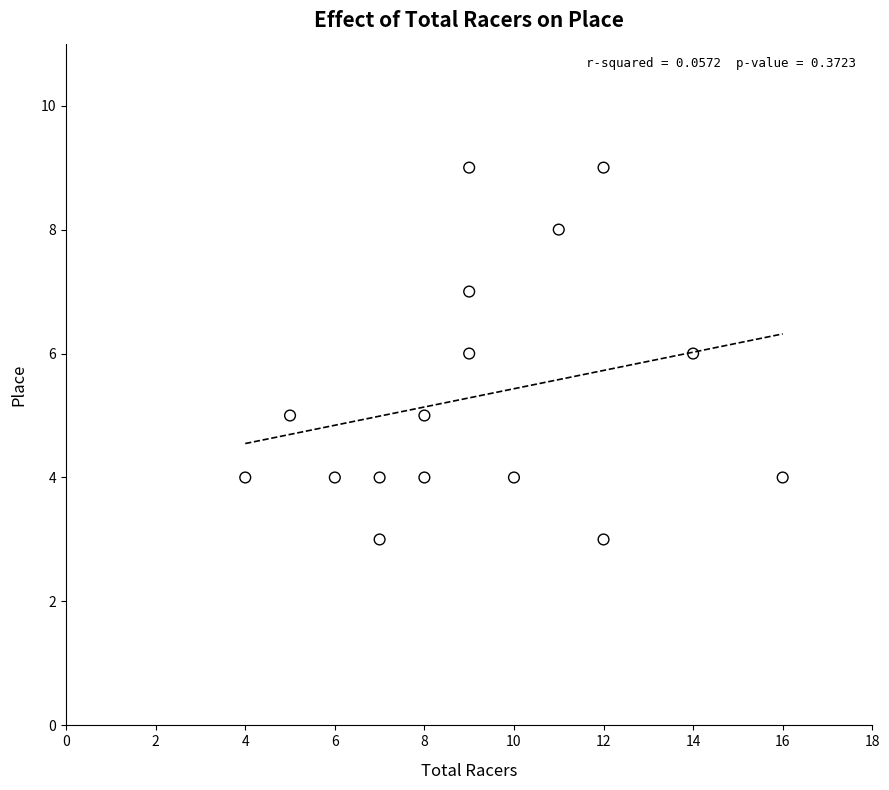

What is the range of X values (max minus min)?

12